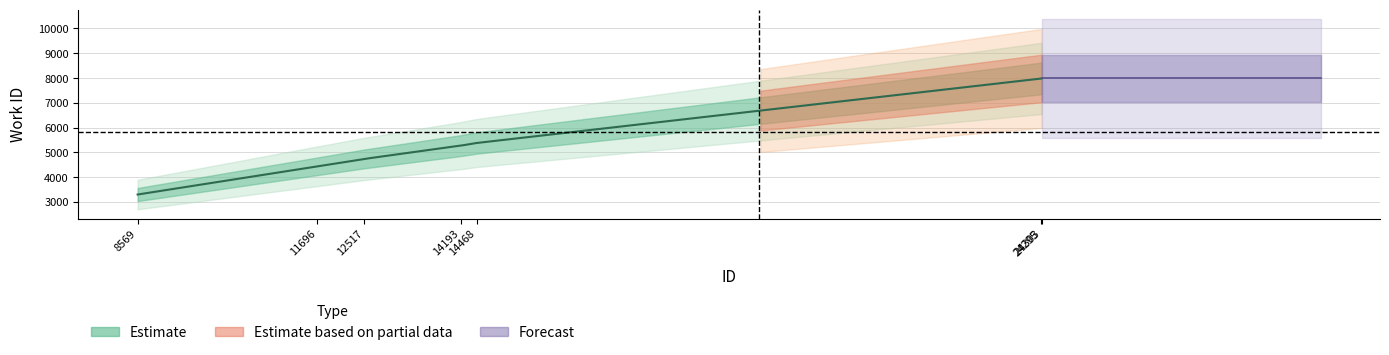

How many lines are shown in the chart?

1